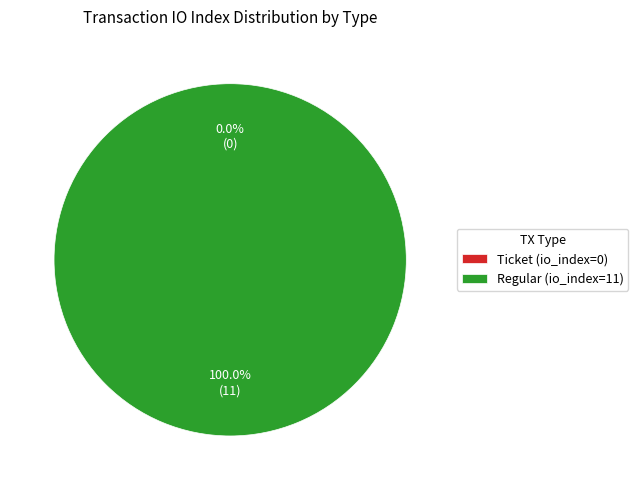

Which has a higher value, Regular (io_index=11) or Ticket (io_index=0)?

Regular (io_index=11)